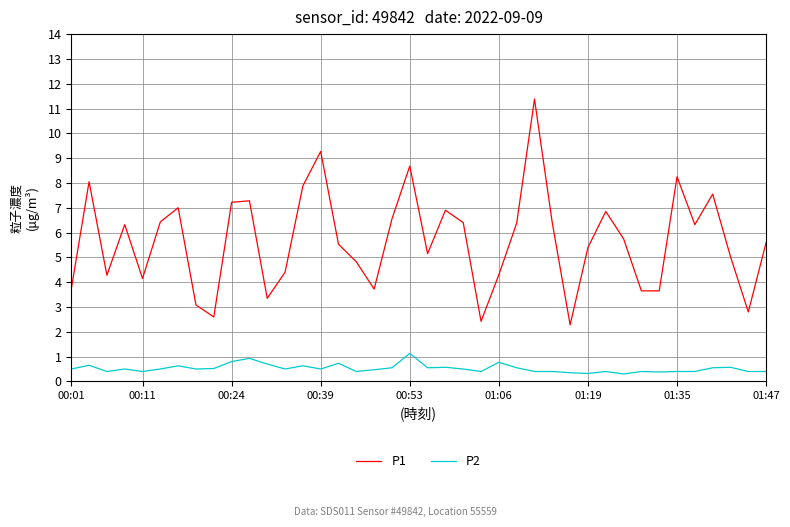

Rank the series by their maximum value, from highest to lowest.

P1, P2